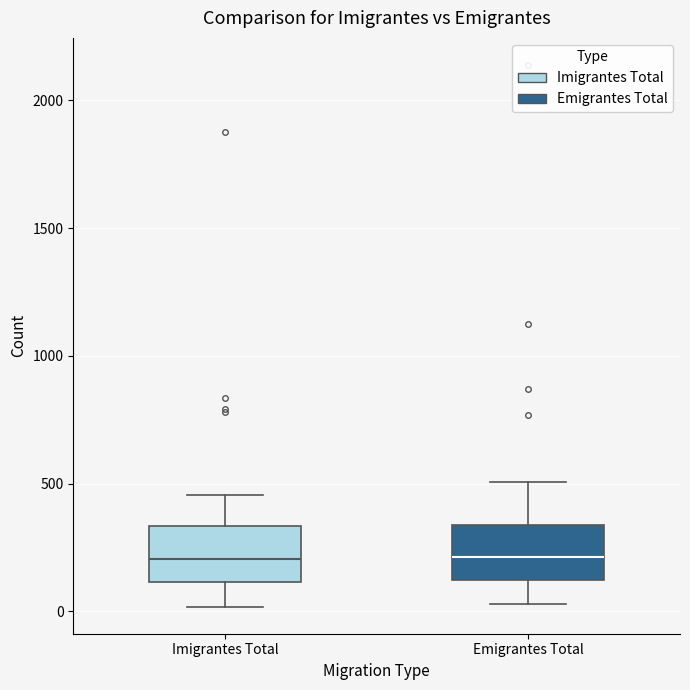

Reading left to right, read every box against the y-axis: the position of its median line, the range the box covers, and the ends of its whiskers. The values are not printed on the chart, so give them approximately, as read against the axis.

Imigrantes Total: median 200, box 100 to 350, whiskers 0 to 450
Emigrantes Total: median 200, box 100 to 350, whiskers 50 to 500